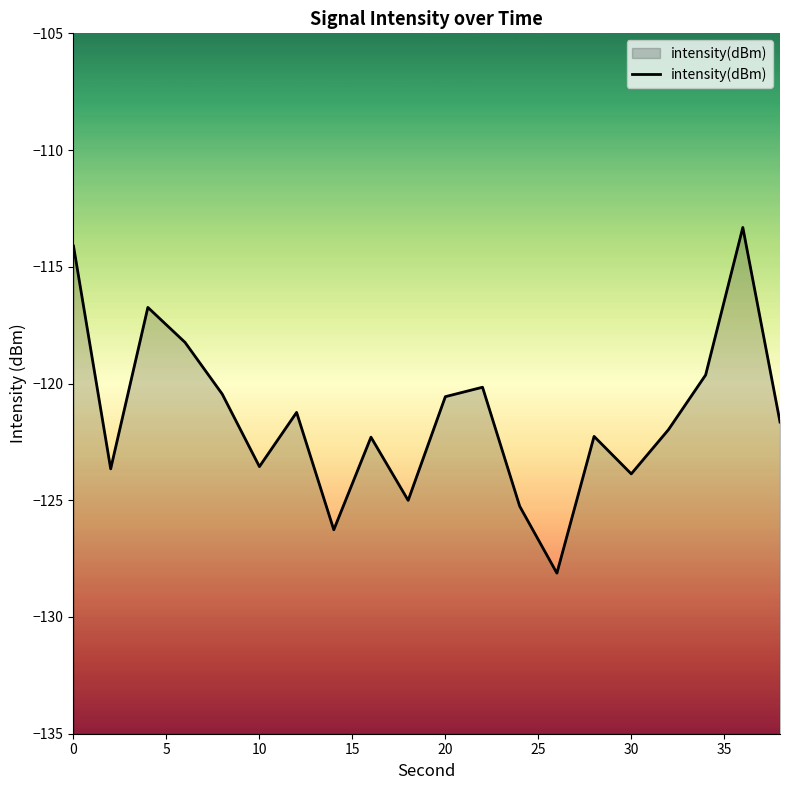

What is the maximum value shown in the chart?

-113.3